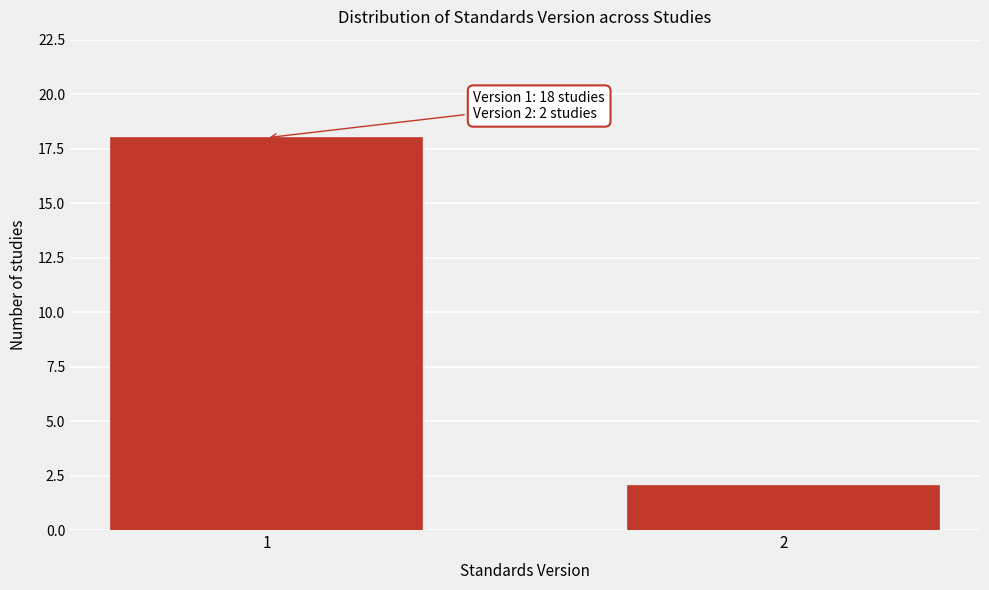

Reading left to right, extract all data points from this chart.

1=18	2=2